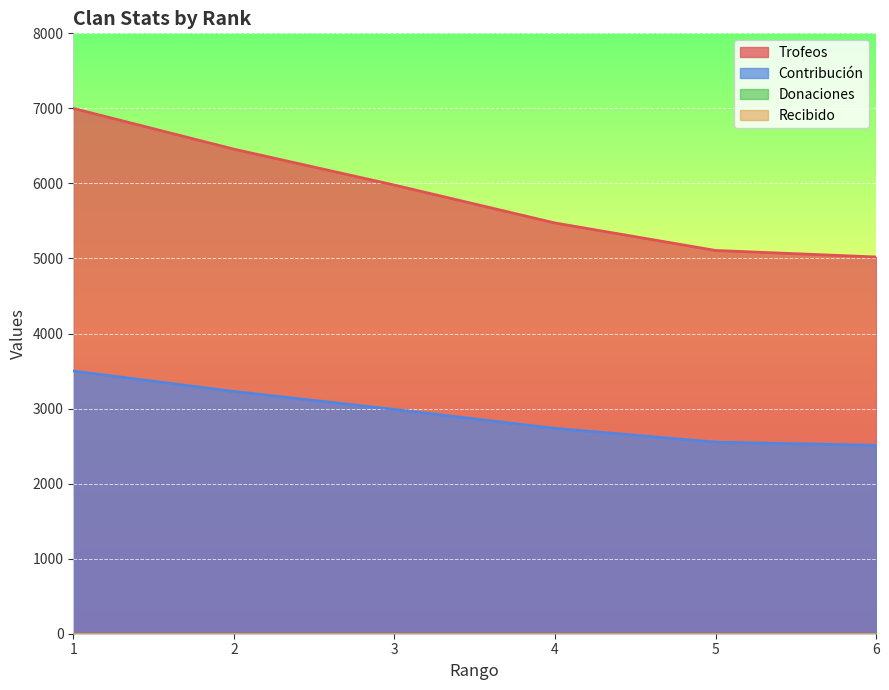

Which label corresponds to the smallest value in the chart?

6